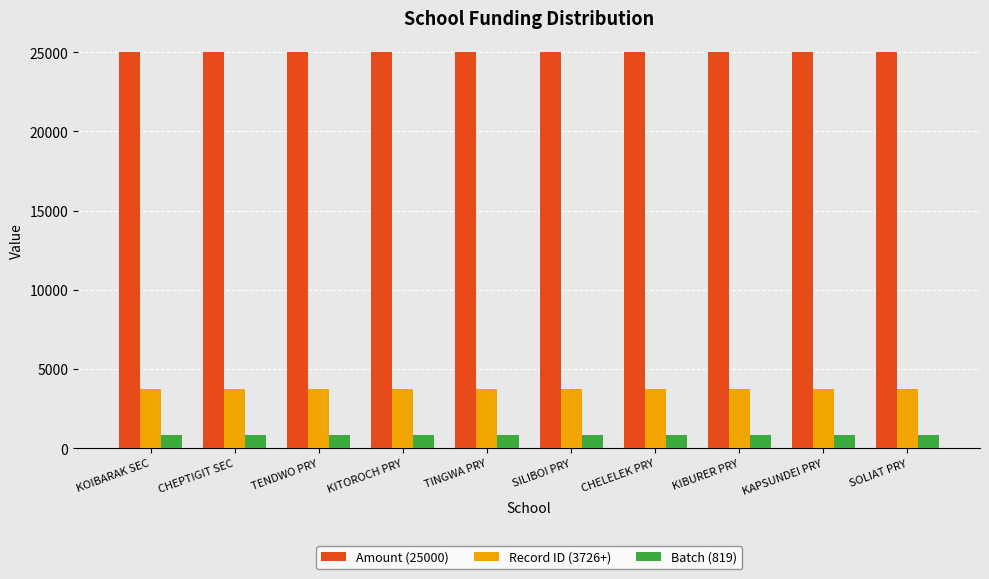

What is the spread (max minus min) of values at KAPSUNDEI PRY?

24181